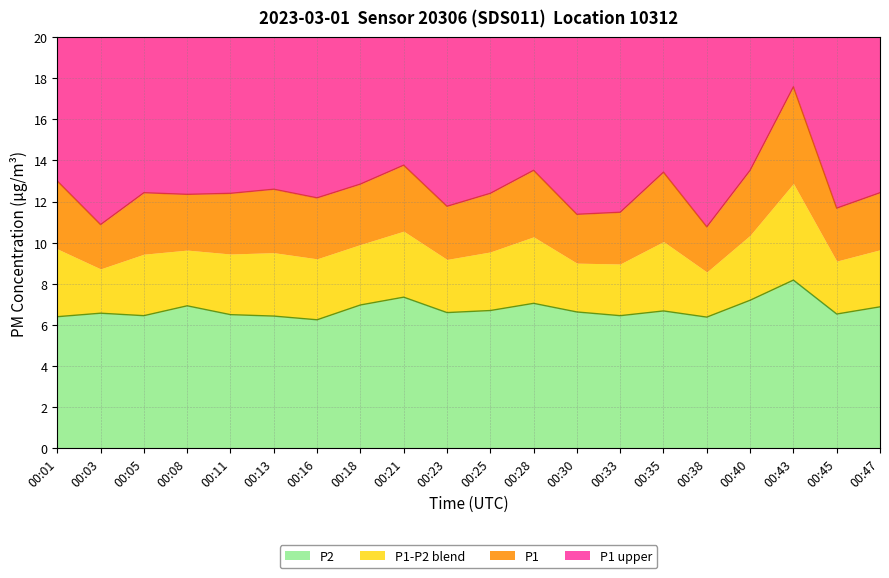

What is the value of the P1 point at the 6th from the left?

12.6